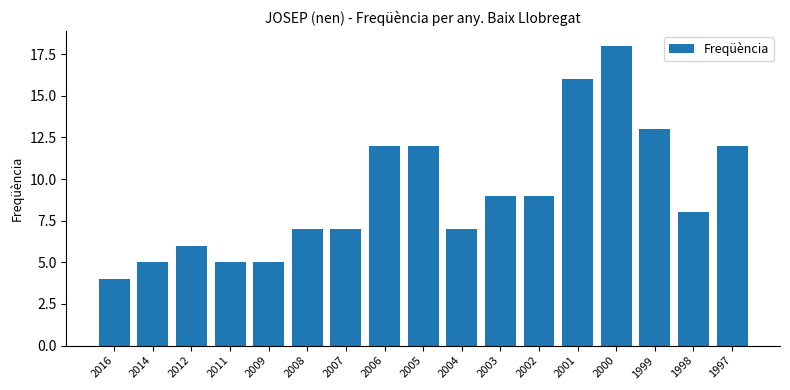

What is the value of the 10th bar from the left?

7